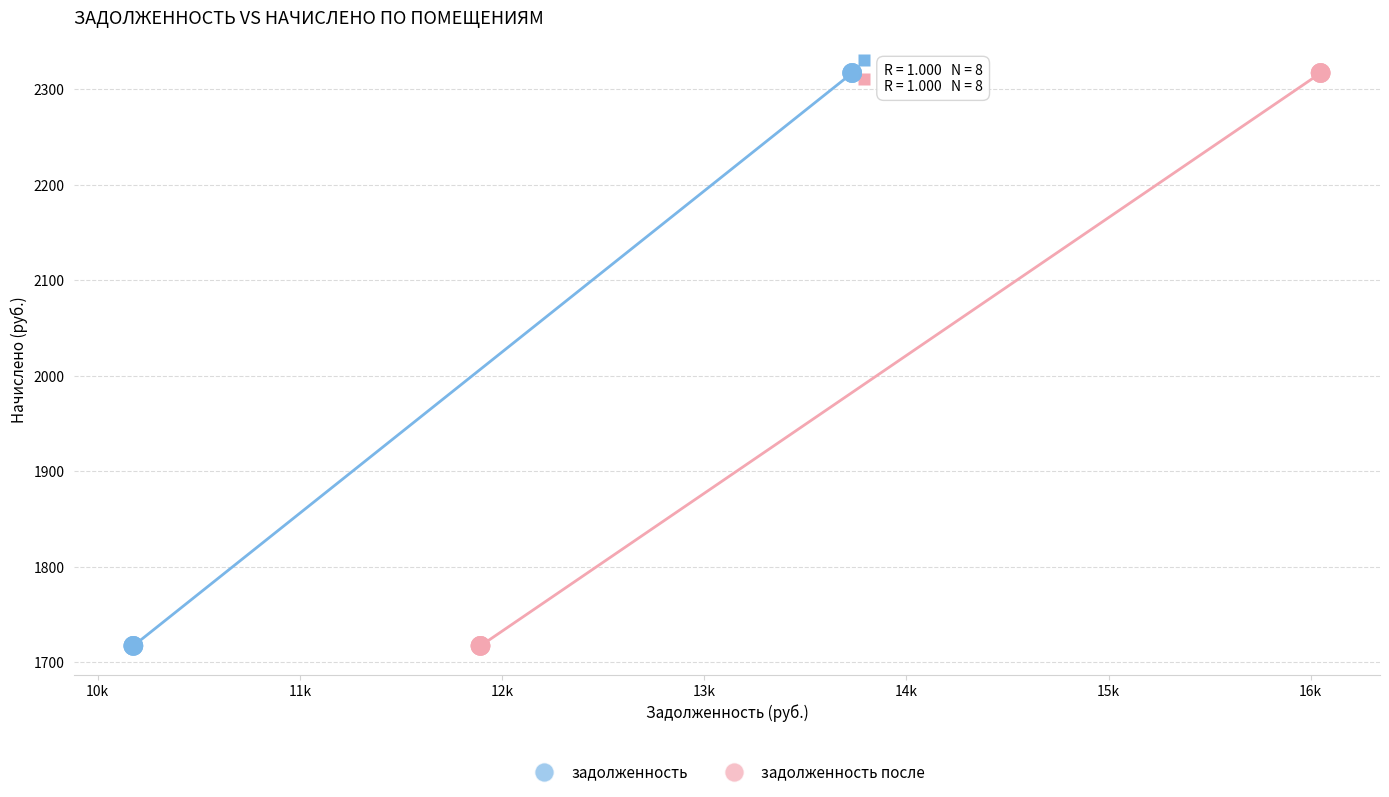

What are all the series names shown in the legend?

задолженность, задолженность после